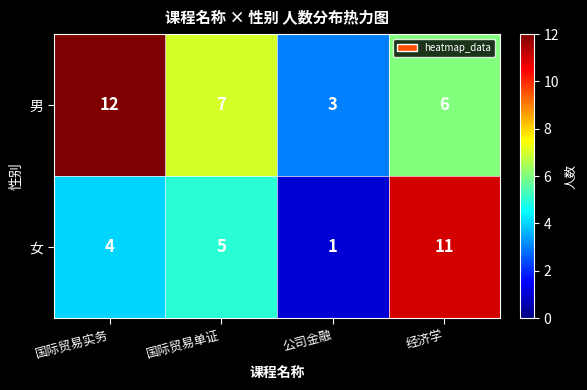

Rank the series by their average value, from lowest to highest.

女, 男